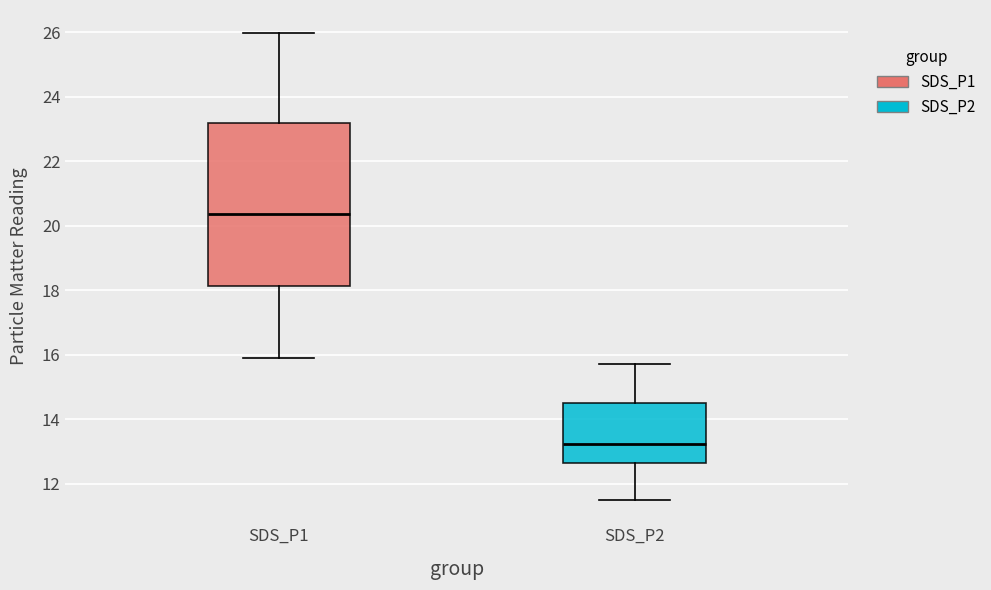

Reading left to right, read every box against the y-axis: the position of its median line, the range the box covers, and the ends of its whiskers. The values are not printed on the chart, so give them approximately, as read against the axis.

SDS_P1: median 20.4, box 18.2 to 23.2, whiskers 16.0 to 26.0
SDS_P2: median 13.2, box 12.6 to 14.6, whiskers 11.6 to 15.8